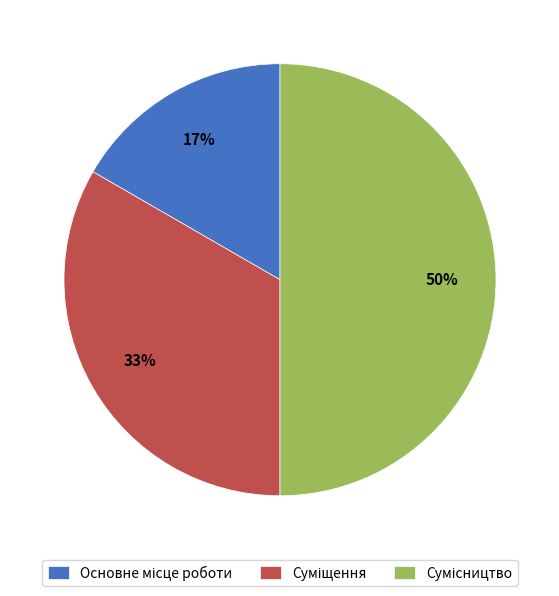

To the nearest percent, what is the average slice percentage?

33%